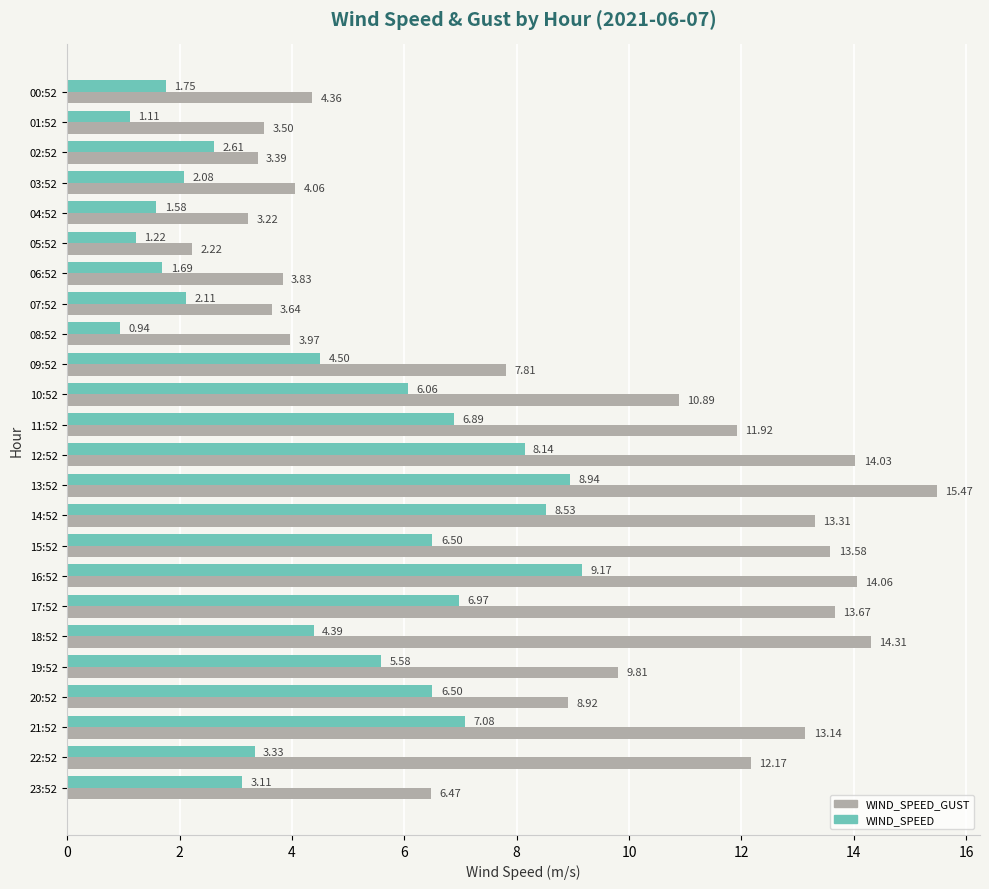

What is the difference between the maximum and minimum values in the WIND_SPEED series?

8.2